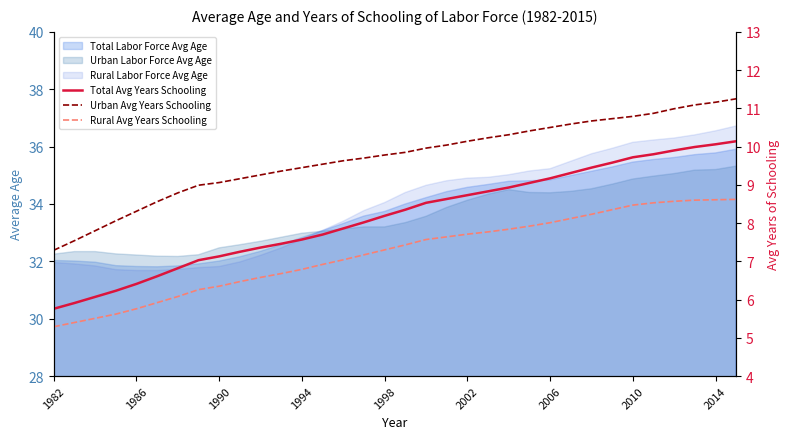

At how many categories does at least one series exceed 6?

34